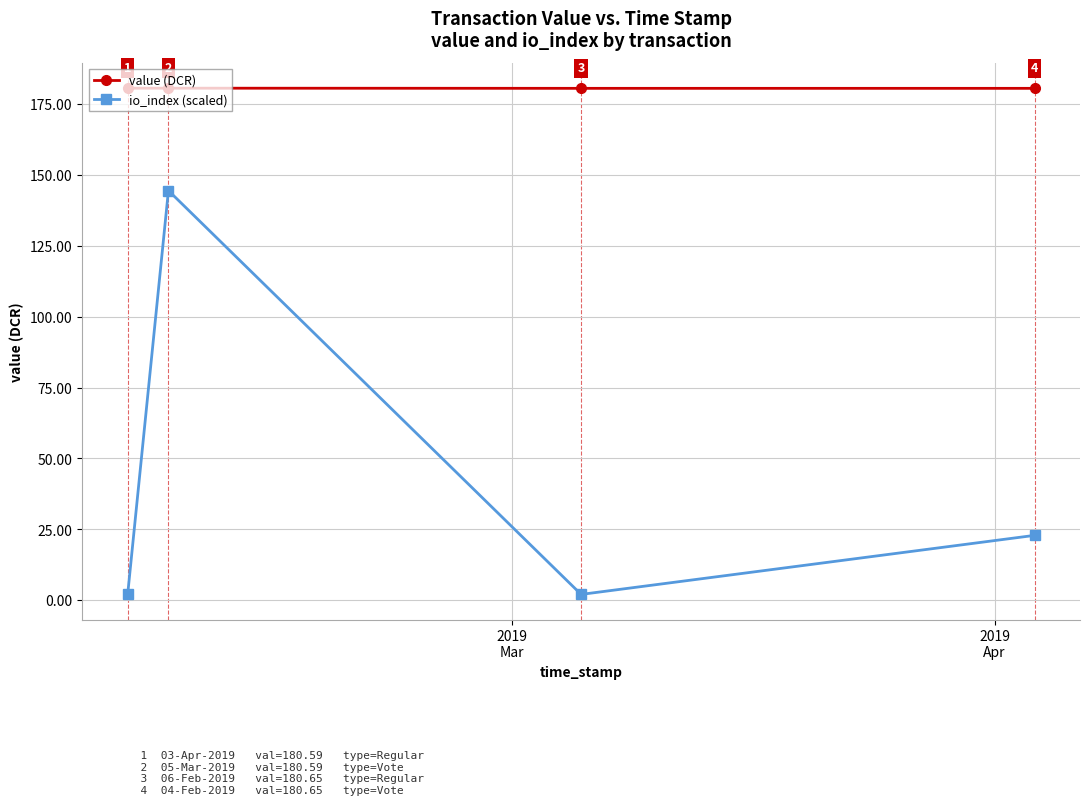

True or false: io_index (scaled) and value (DCR) intersect in this chart.

False